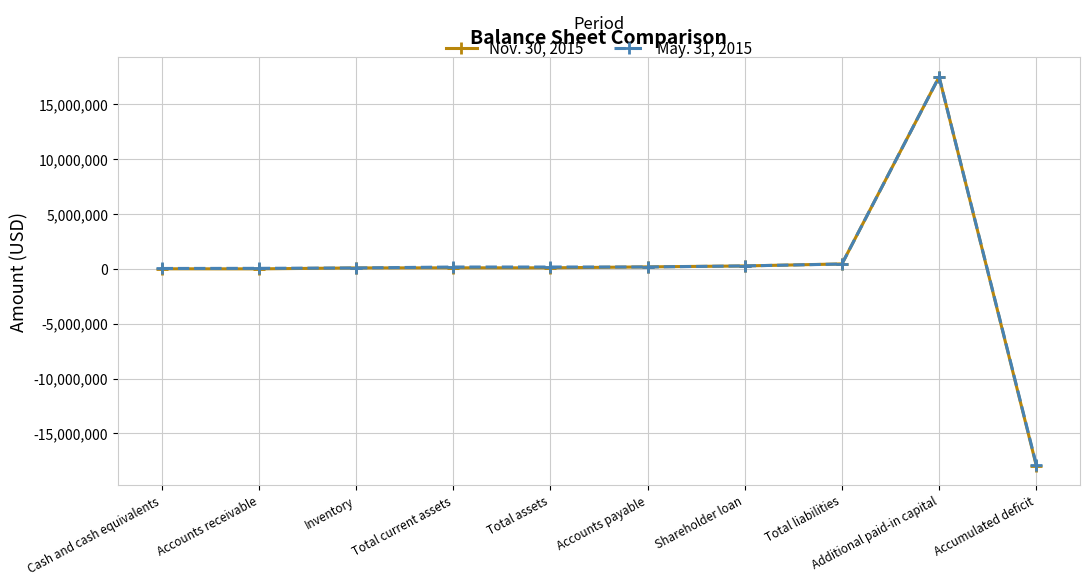

Is the value of May. 31, 2015 at Total current assets greater than the value of Nov. 30, 2015 at Accumulated deficit?

Yes